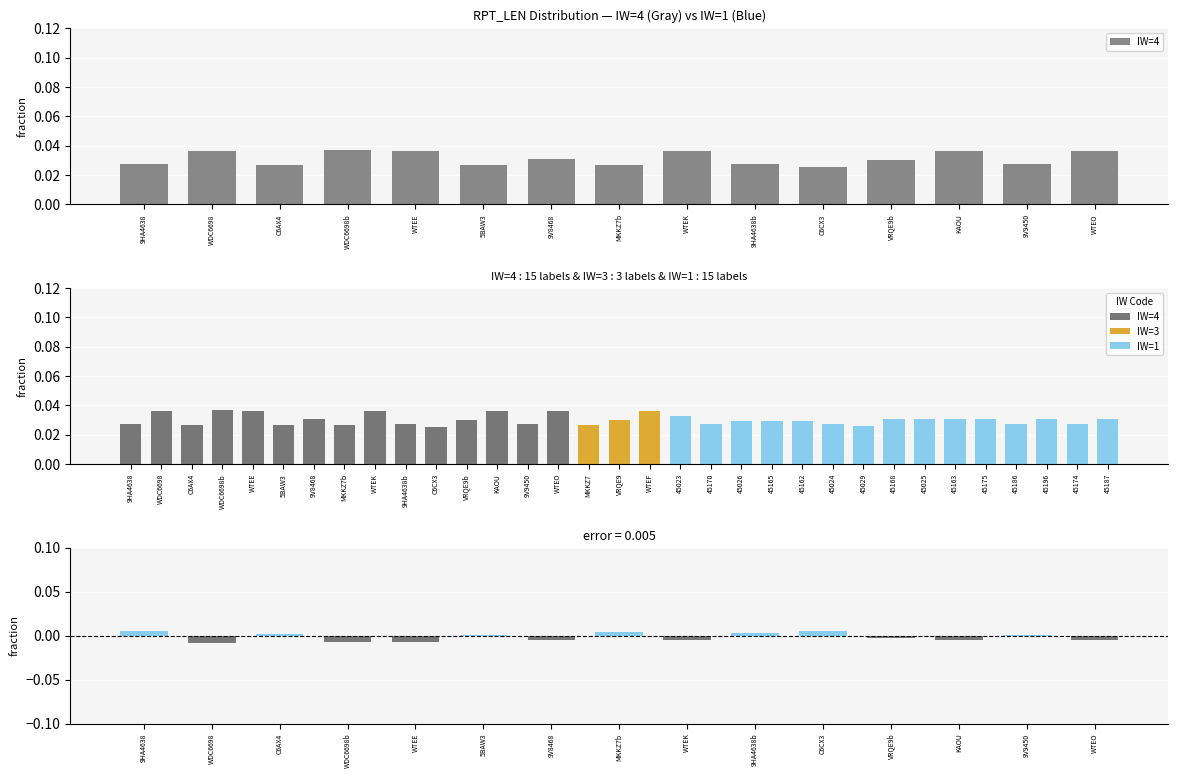

Which series has the largest total across all categories?

IW=4